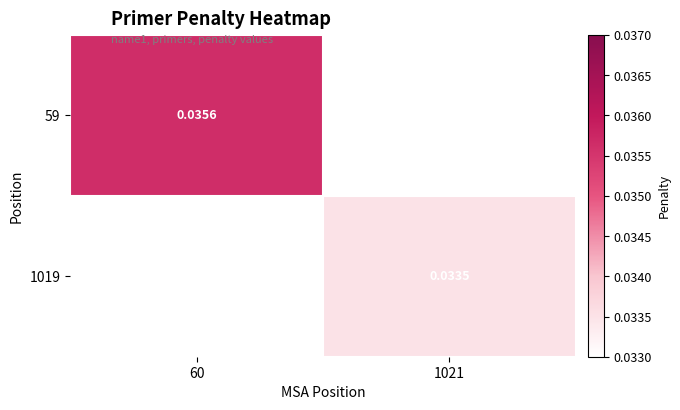

At how many categories does at least one series exceed 0?

2